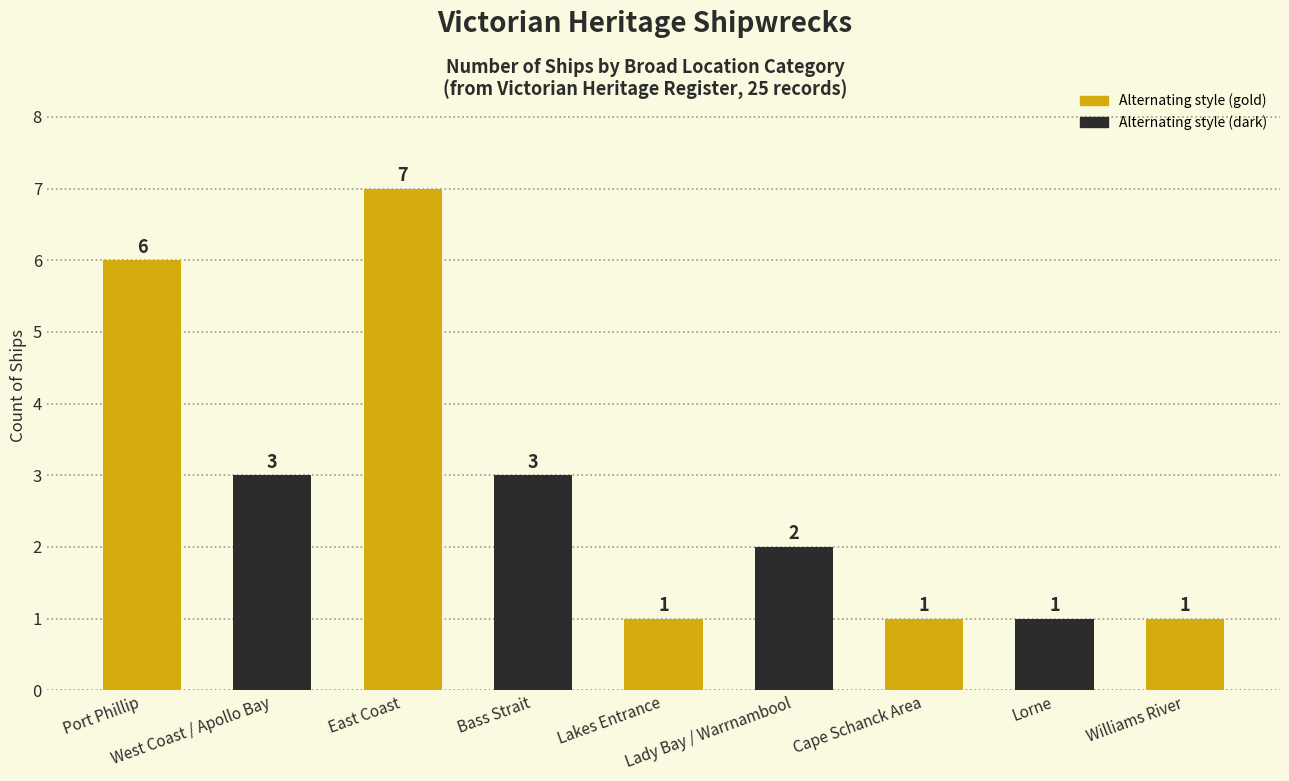

What is the value of the 5th bar from the left?

1